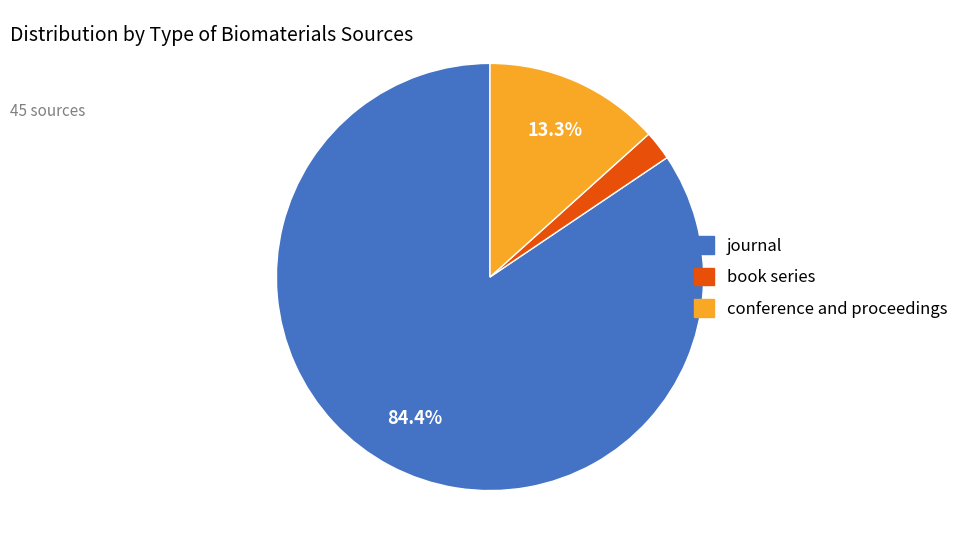

How many slices are in this pie chart?

3